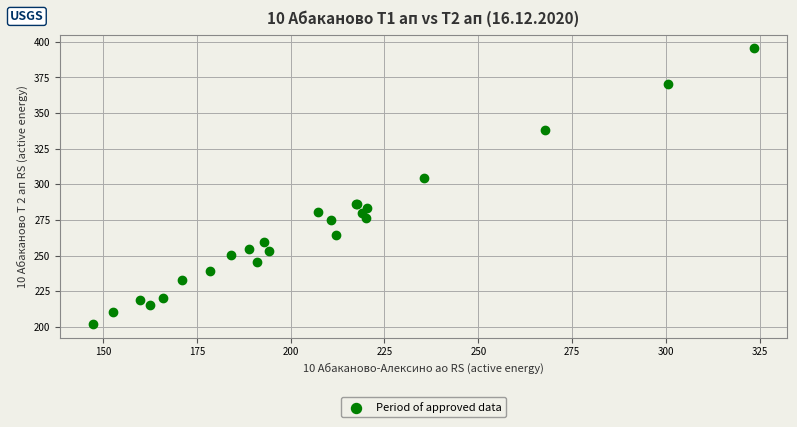

What Y value in the scatter plot is closest to 298?

304.2